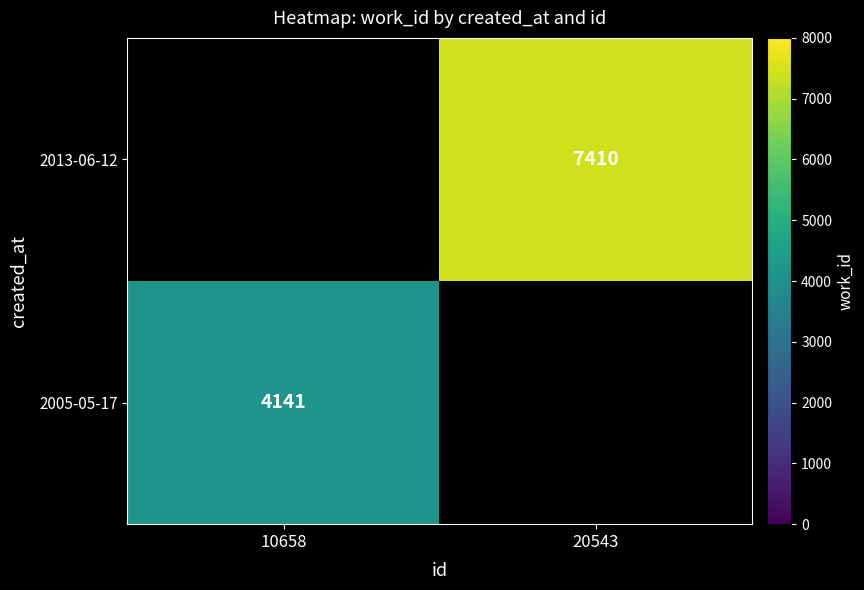

The value of 2005-05-17 at 10658 is 6404. True or false?

False